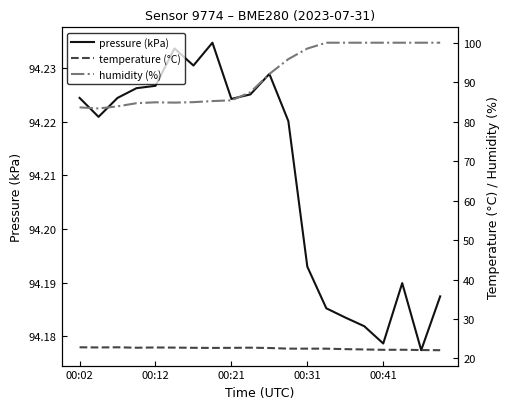

Which series has the widest spread of values?

humidity (%)